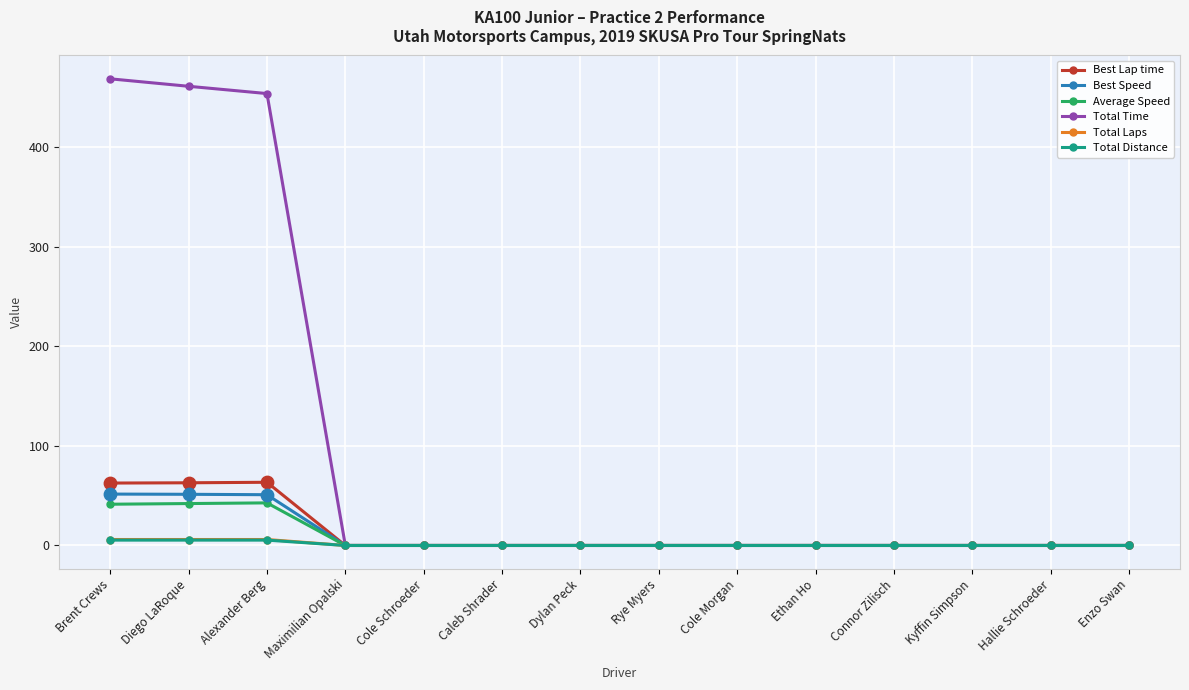

What are all the series names shown in the legend?

Best Lap time, Best Speed, Average Speed, Total Time, Total Laps, Total Distance